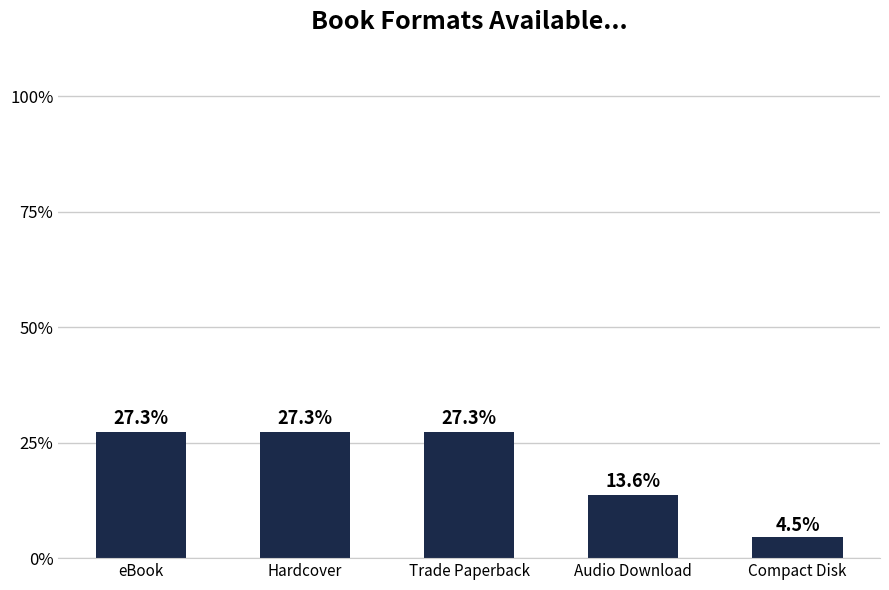

Reading left to right, list all the values displayed in this chart.

0.3	0.3	0.3	0.1	0.0